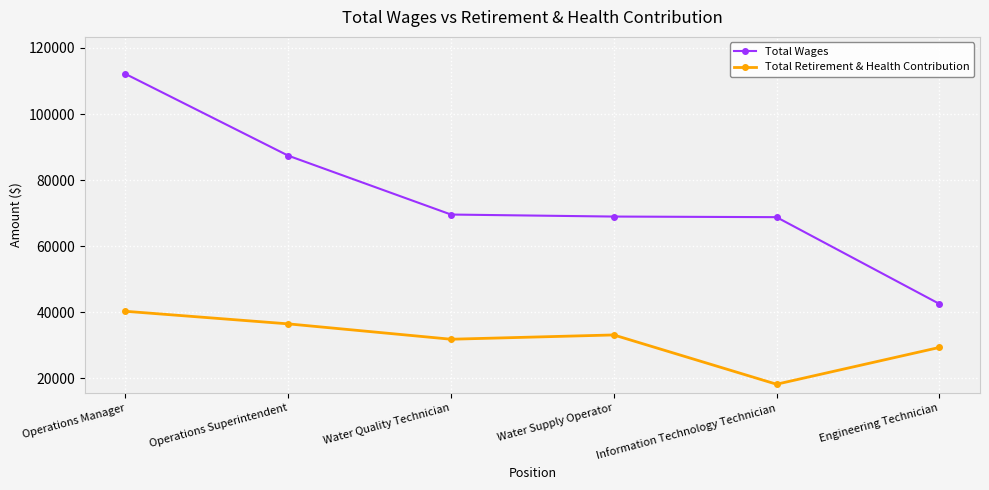

What is the total value across all series at Operations Superintendent?

123921